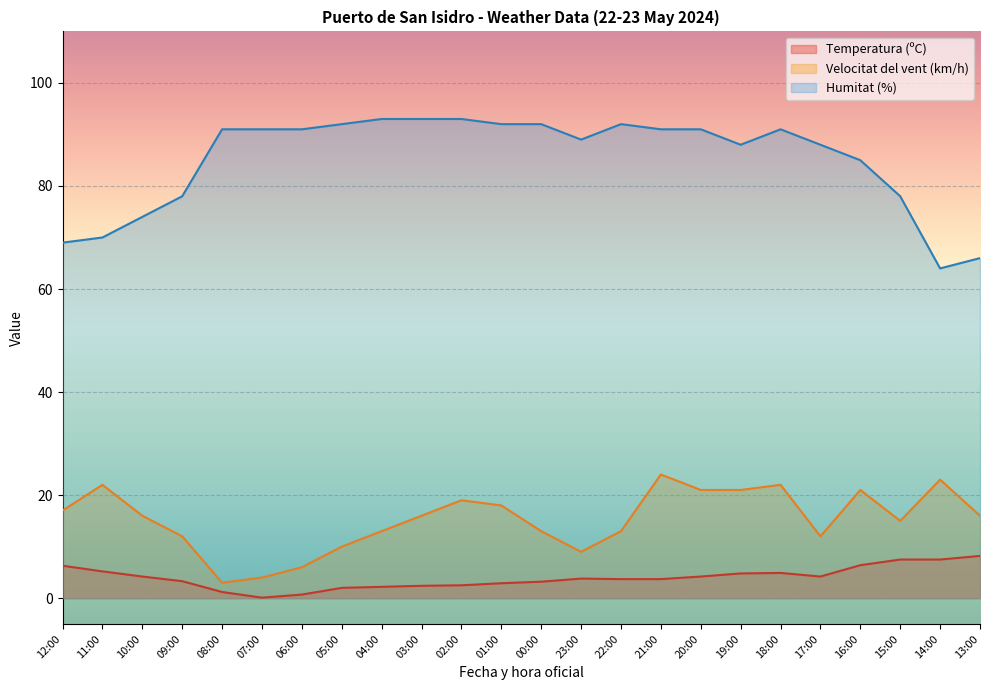

Between 12:00 and 17:00, which is larger?

12:00